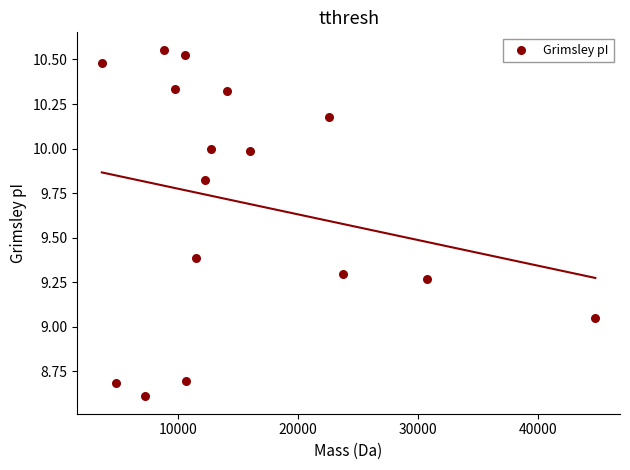

What is the range of X values (max minus min)?

41124.1